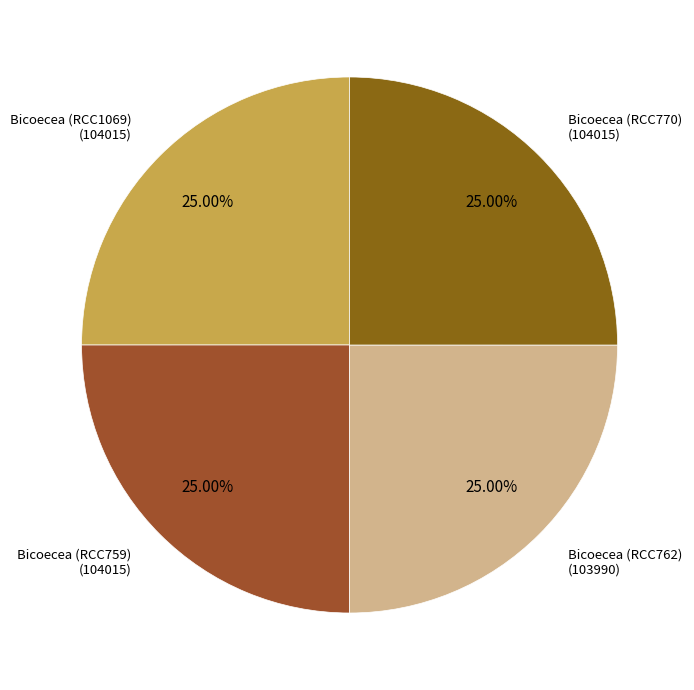

How many slices are in this pie chart?

4